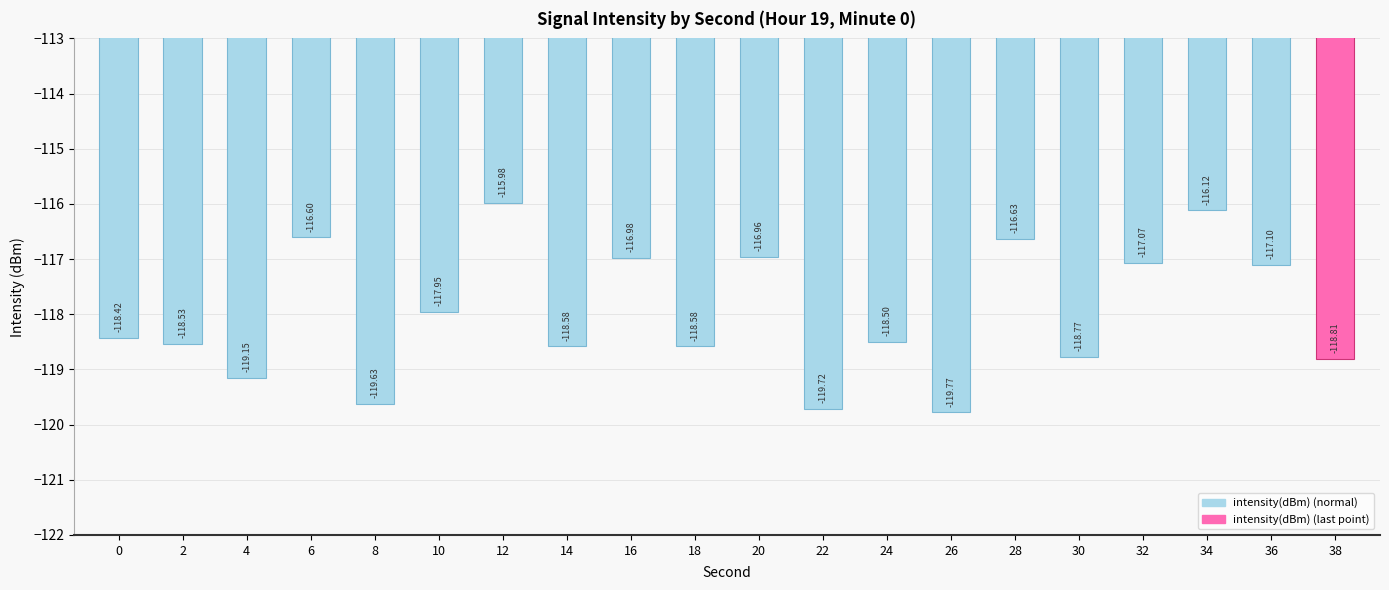

Where does the data first go above -118?

6